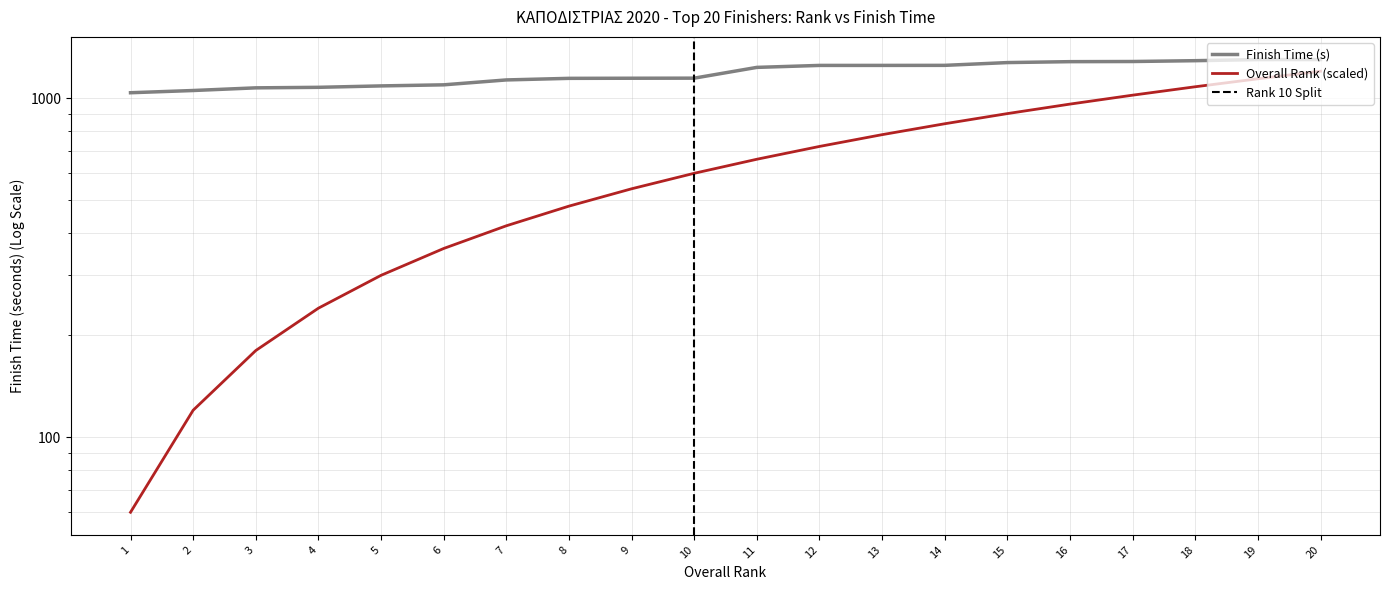

What is the approximate value at 8, to the nearest 100?

500